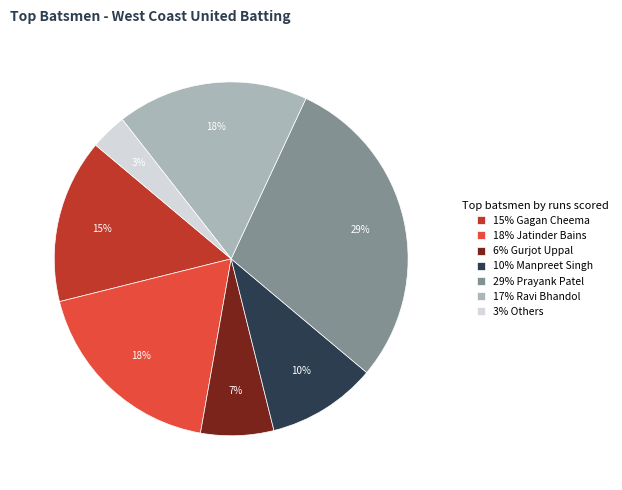

Does 6% Gurjot Uppal represent more than half of the total?

No